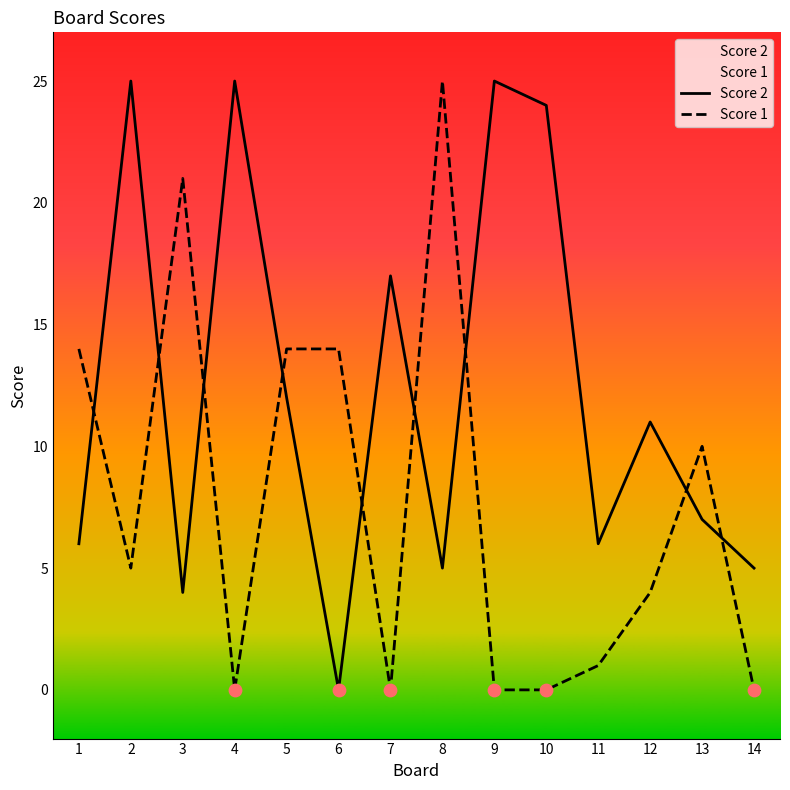

What is the total value across all series at 10?

24